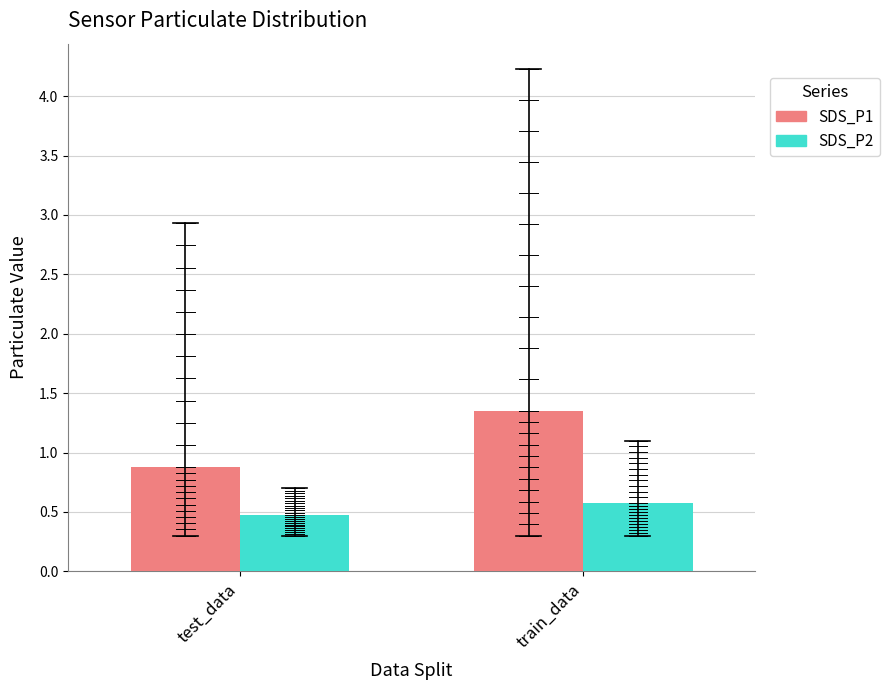

Rank the categories by SDS_P1 value from lowest to highest.

test_data, train_data